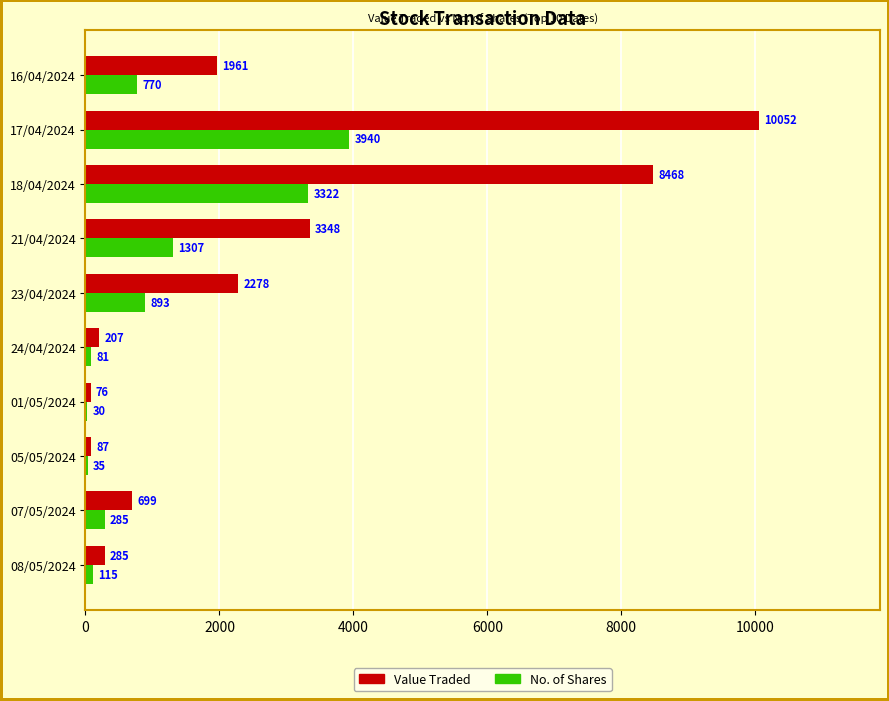

Is it true that Value Traded equals 1961 at 16/04/2024?

True